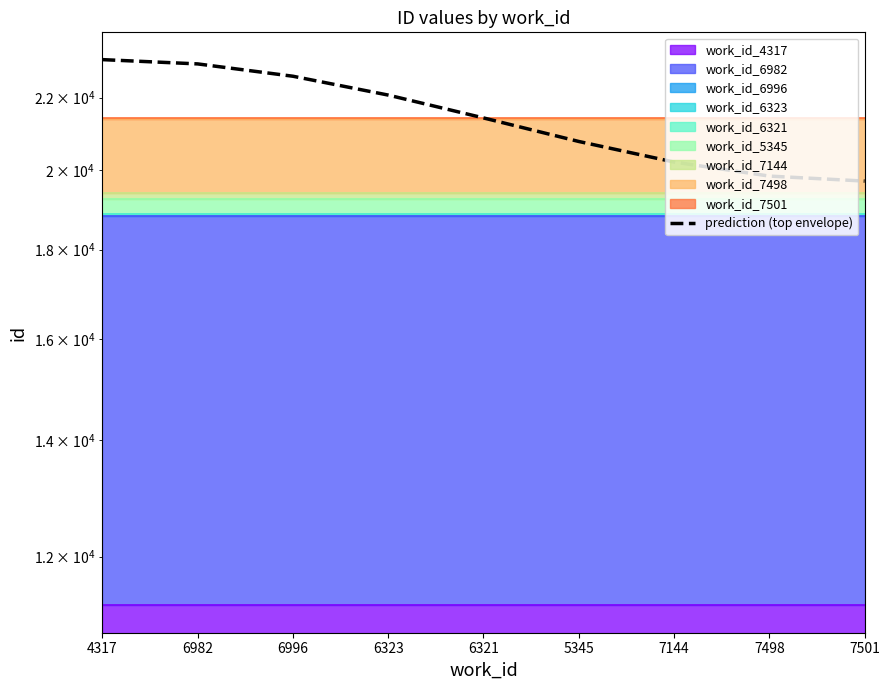

What position from the left is 7144?

7